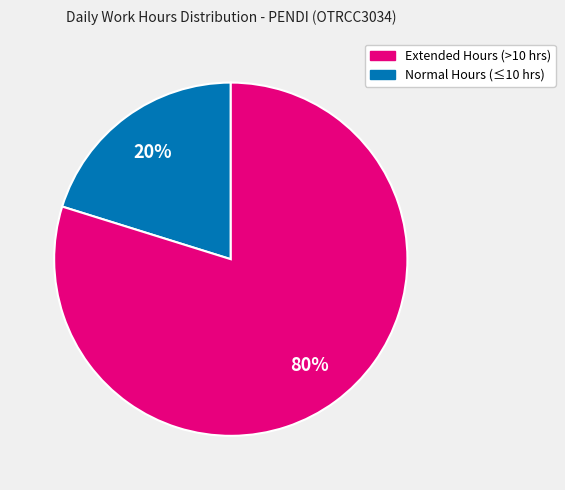

To the nearest percent, what is the average slice percentage?

50%